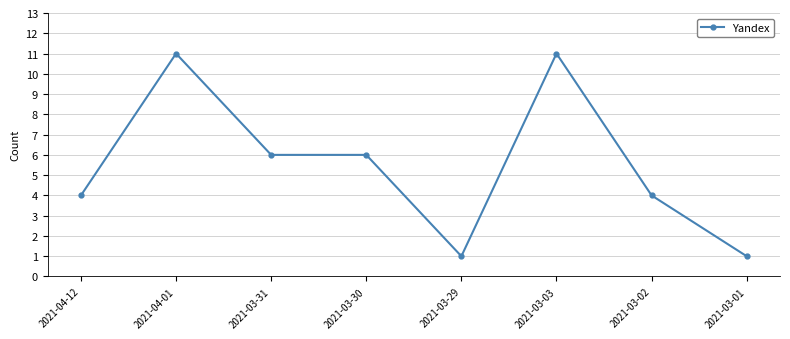

Is it true that the value at 2021-03-01 is 0?

False